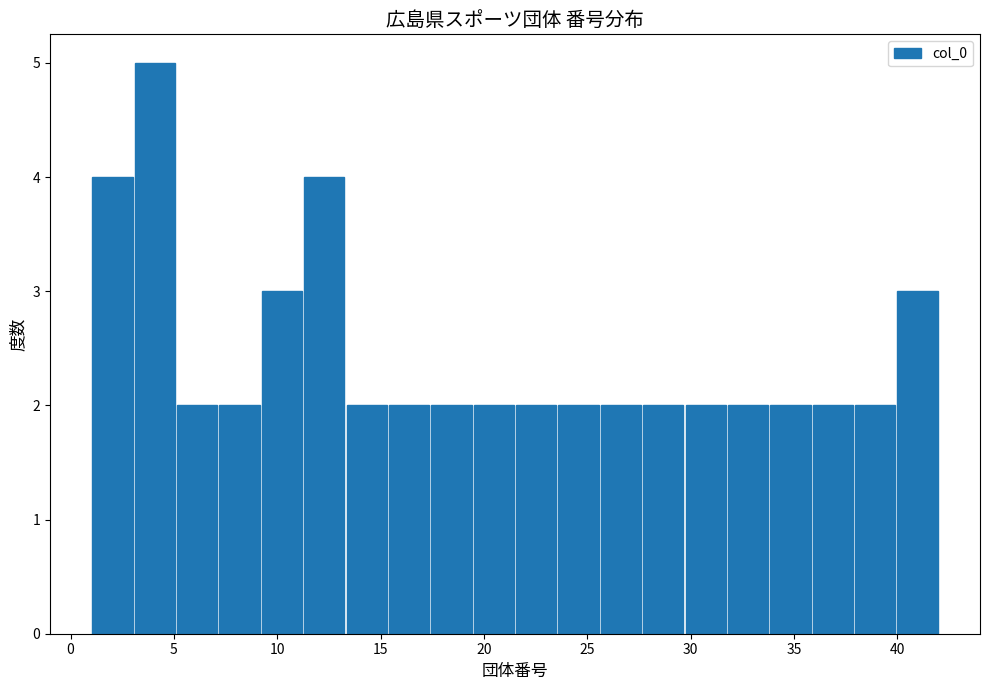

Which range on the x-axis has the tallest bar?

3.05 to 5.10